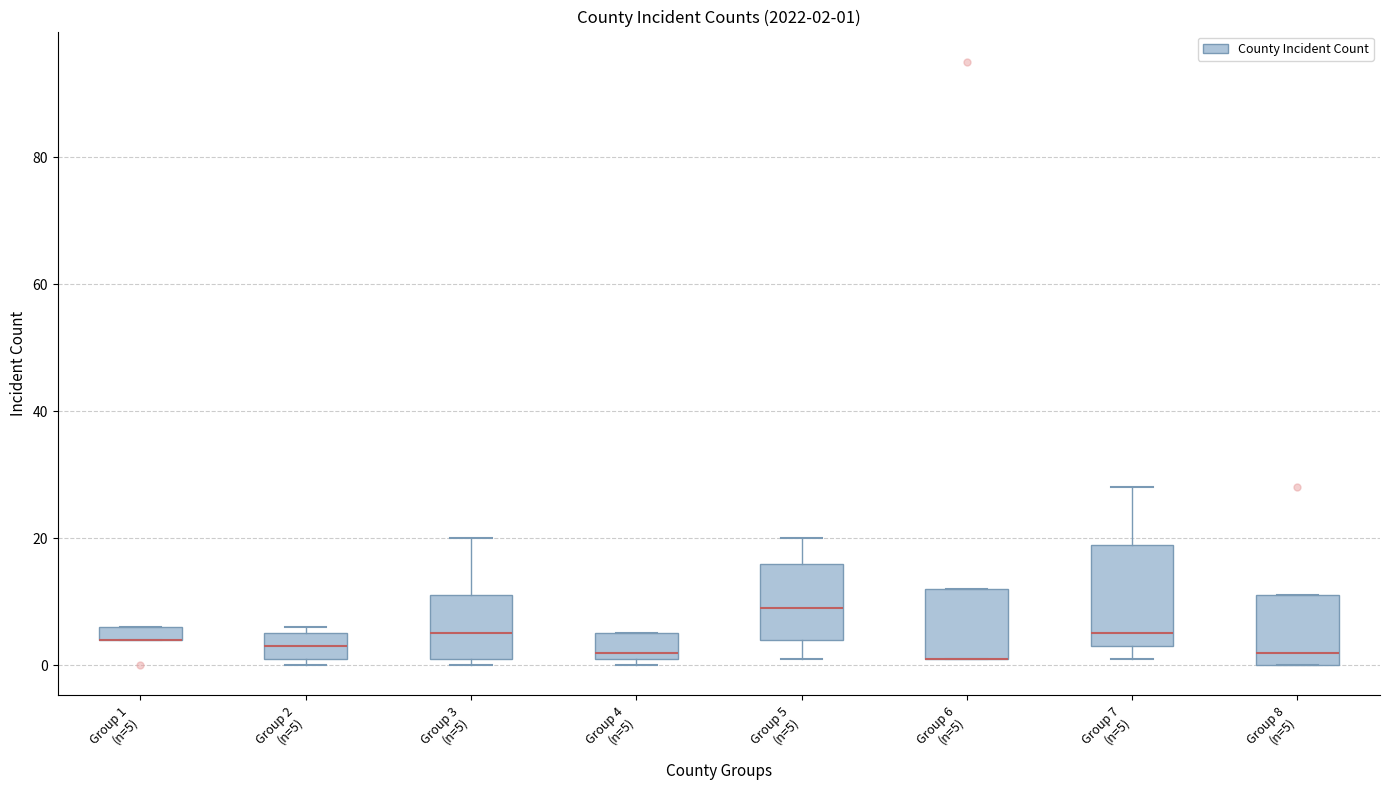

Comparing the boxes themselves (not the whiskers), which one is the tallest?

Group 7 (n=5)